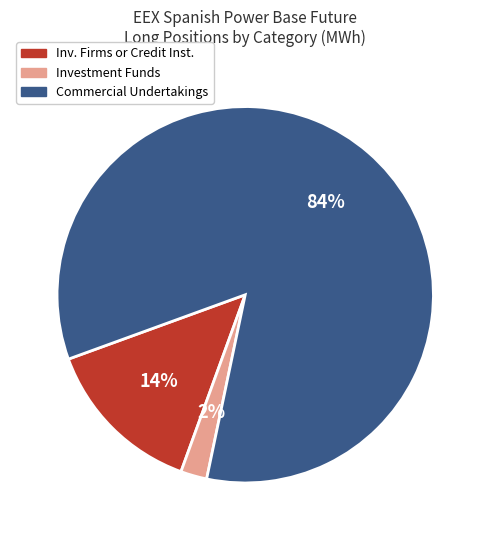

To the nearest percent, what is the average slice percentage?

33%